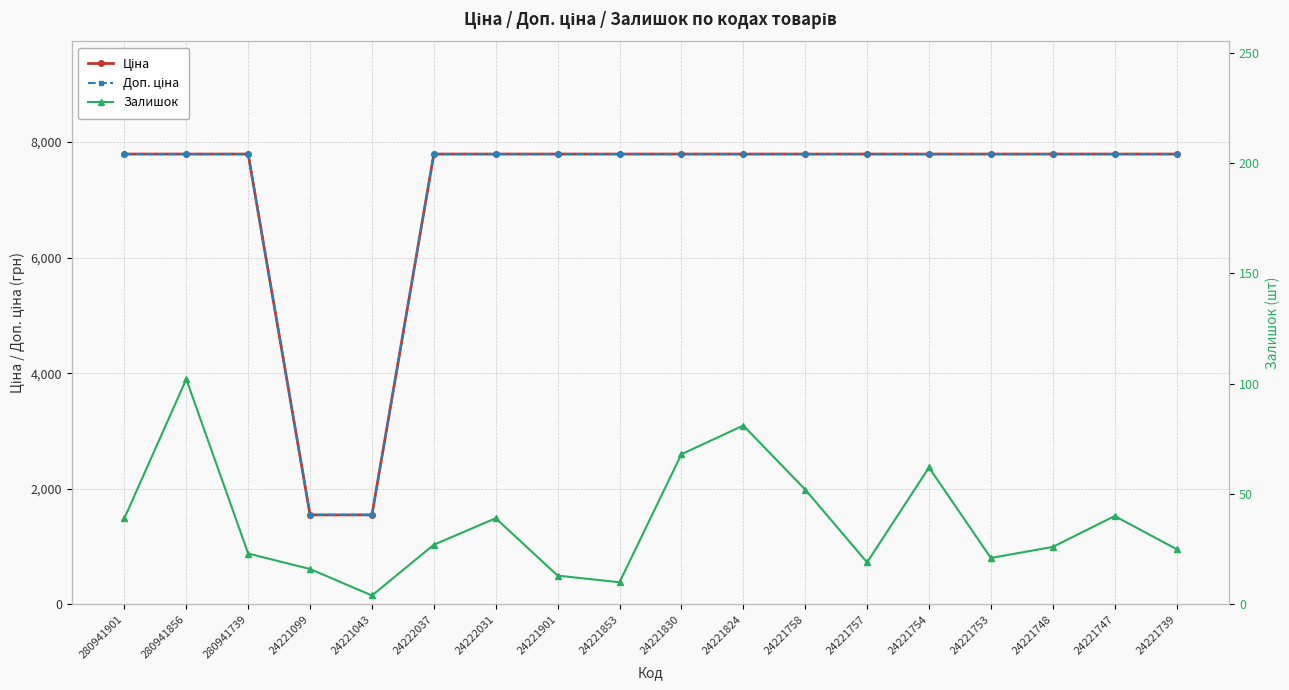

What is the label of the 14th point from the right?

24221043